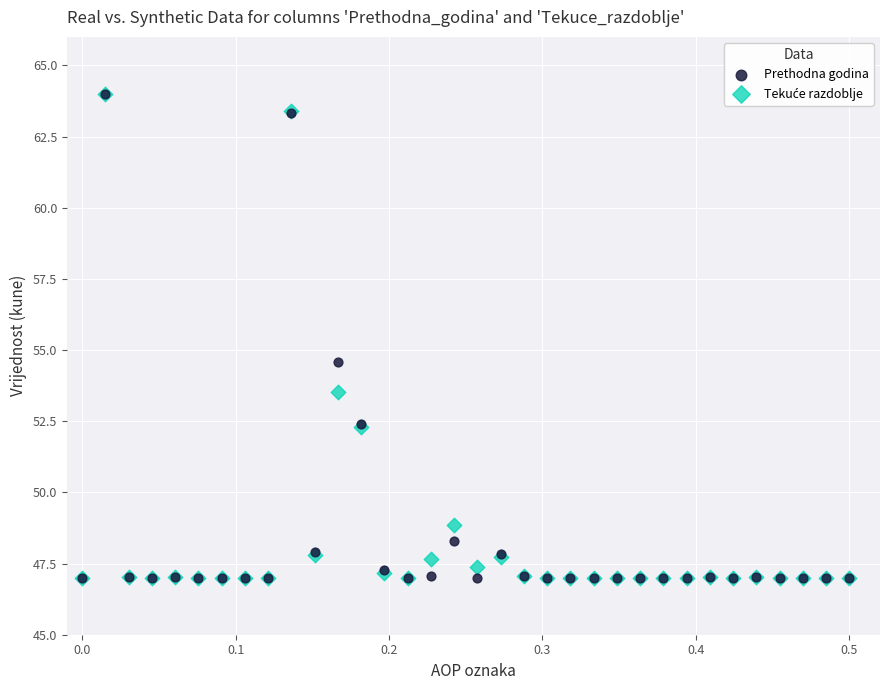

Across all series, what Y value is closest to 55?

54.6